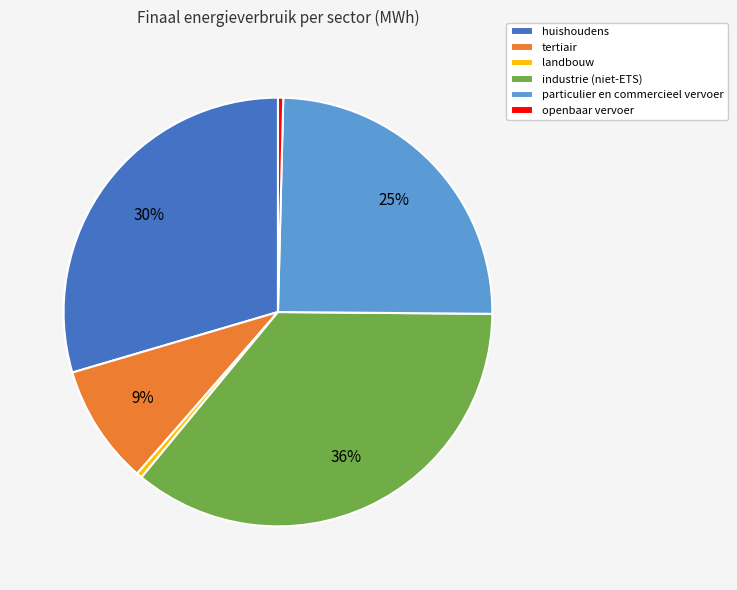

Approximately how many times larger is the value at huishoudens compared to industrie (niet-ETS)?

0.8